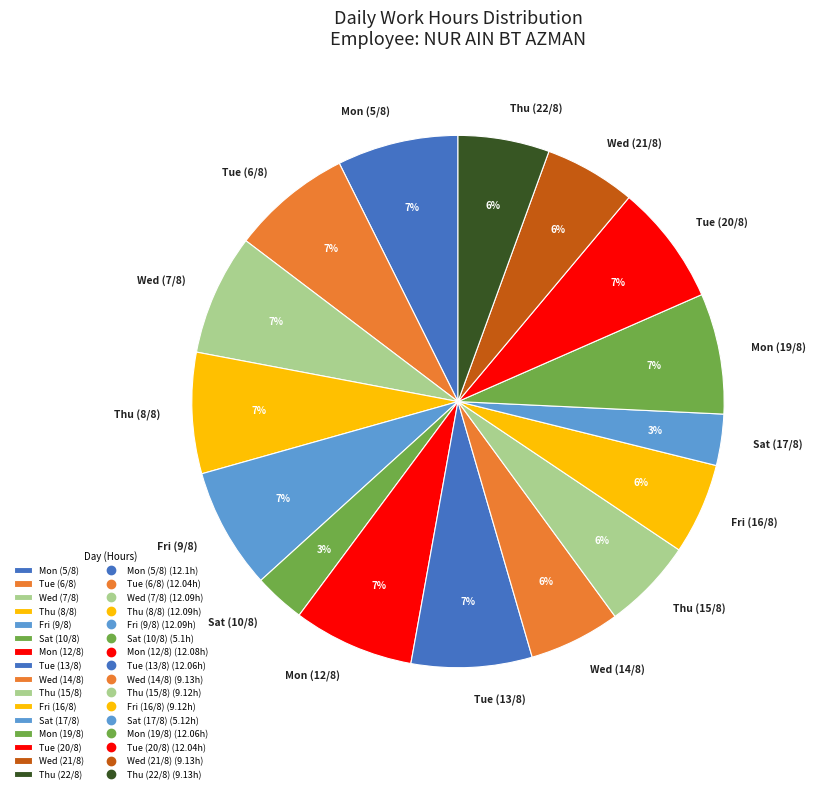

What is the ratio of the value at Mon (5/8) to the value at Mon (12/8)?

1.0